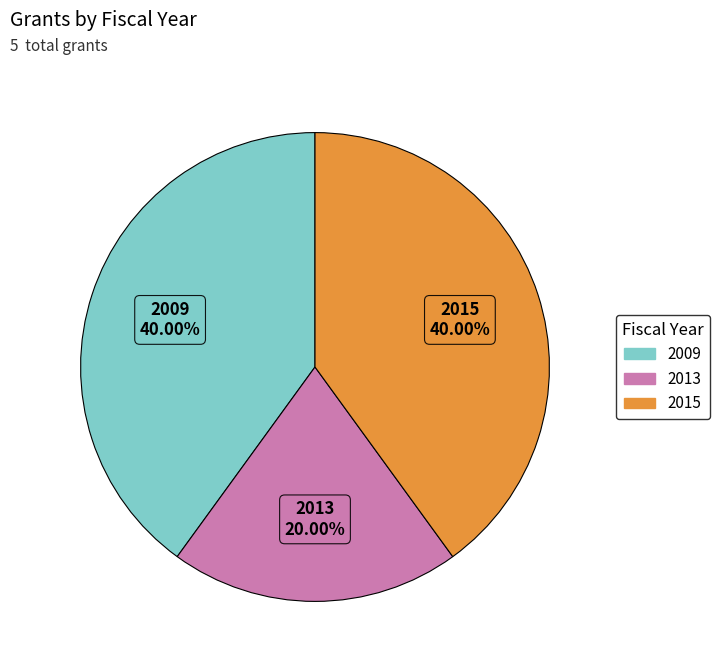

Is there a majority slice in this chart?

No